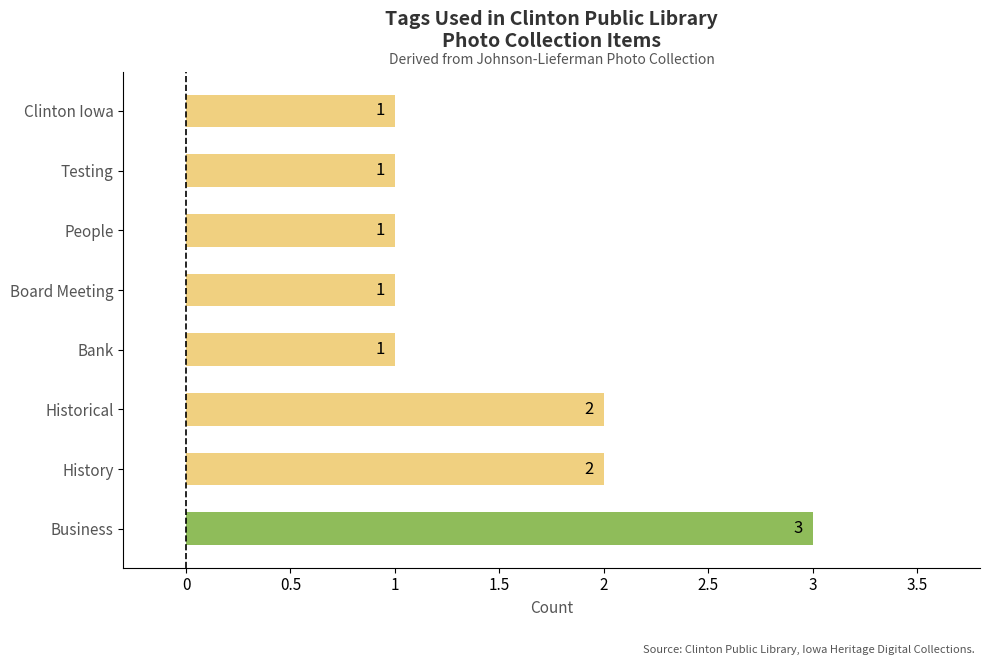

Is it true that the value at Historical is 2?

True